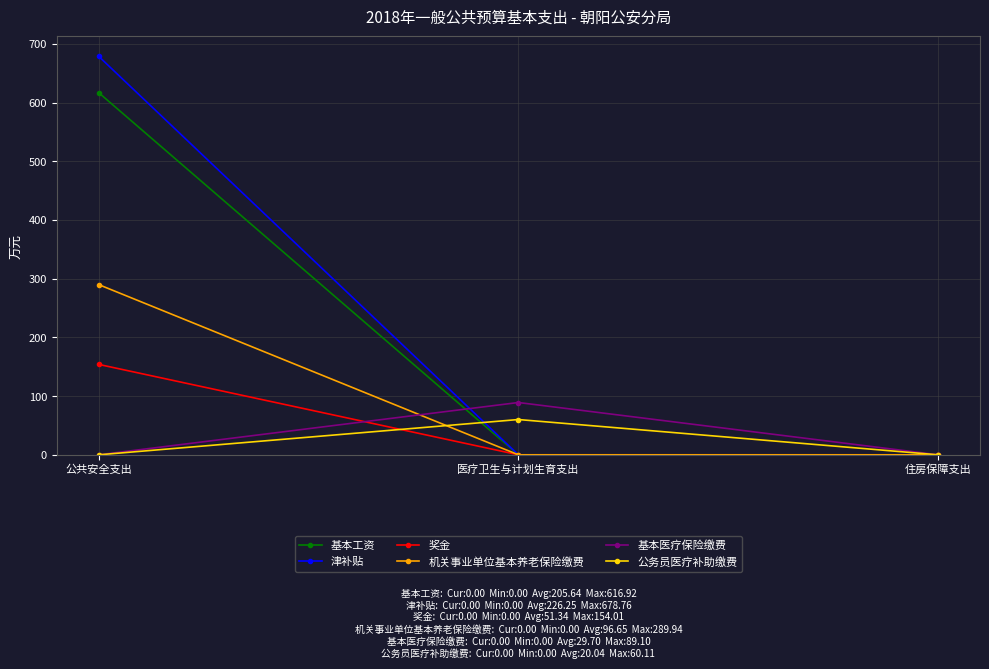

What is the label of the 1st point from the right?

住房保障支出